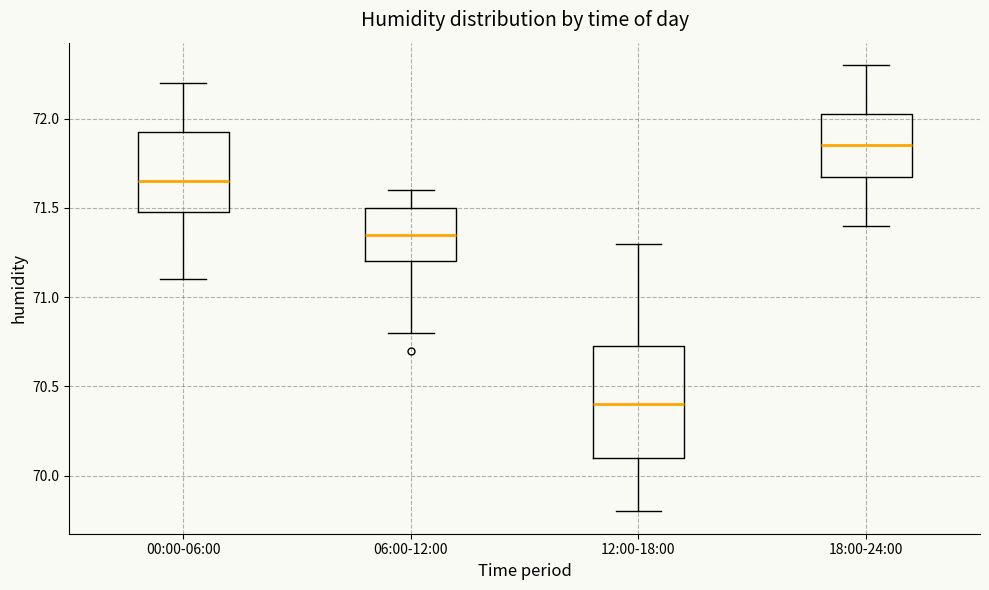

Where is the upper edge of the box for 12:00-18:00 on the y-axis? The values are not printed on the chart, so give them approximately, as read against the axis.

70.75